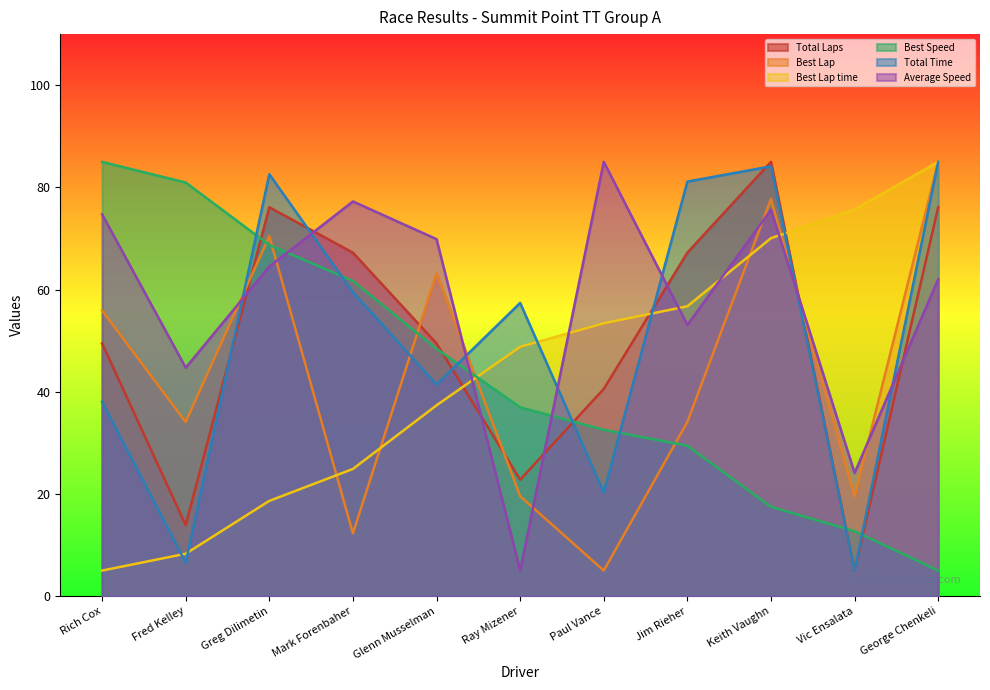

What is the total value across all series at Vic Ensalata?

142.0